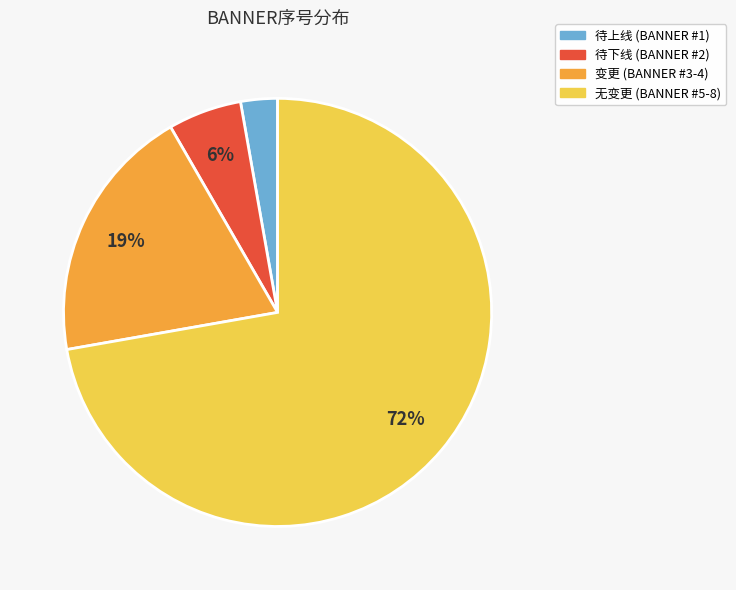

Does any single category account for the majority?

Yes